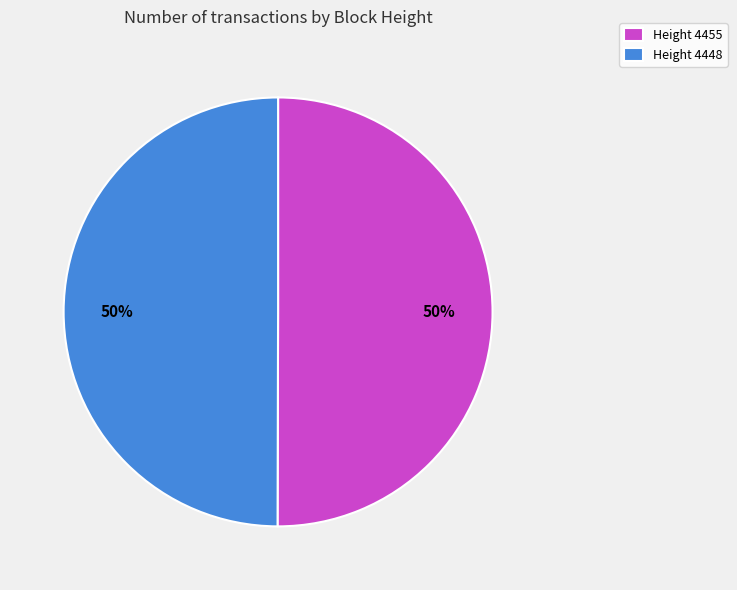

Combined, do Height 4455 and Height 4448 account for over 50%?

Yes